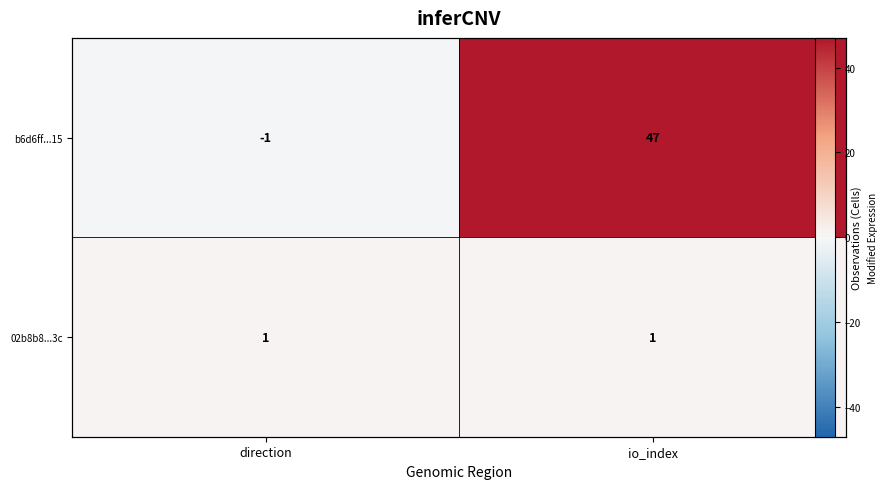

What is the lowest value of the 02b8b8...3c series?

1